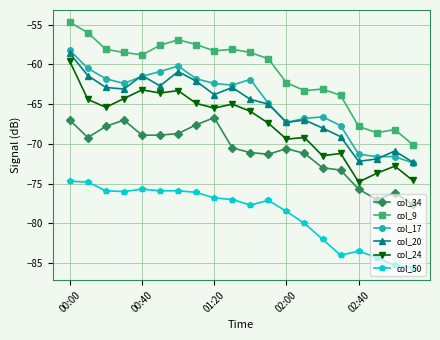

True or false: col_20 has more than 0 points higher than both neighbors.

True